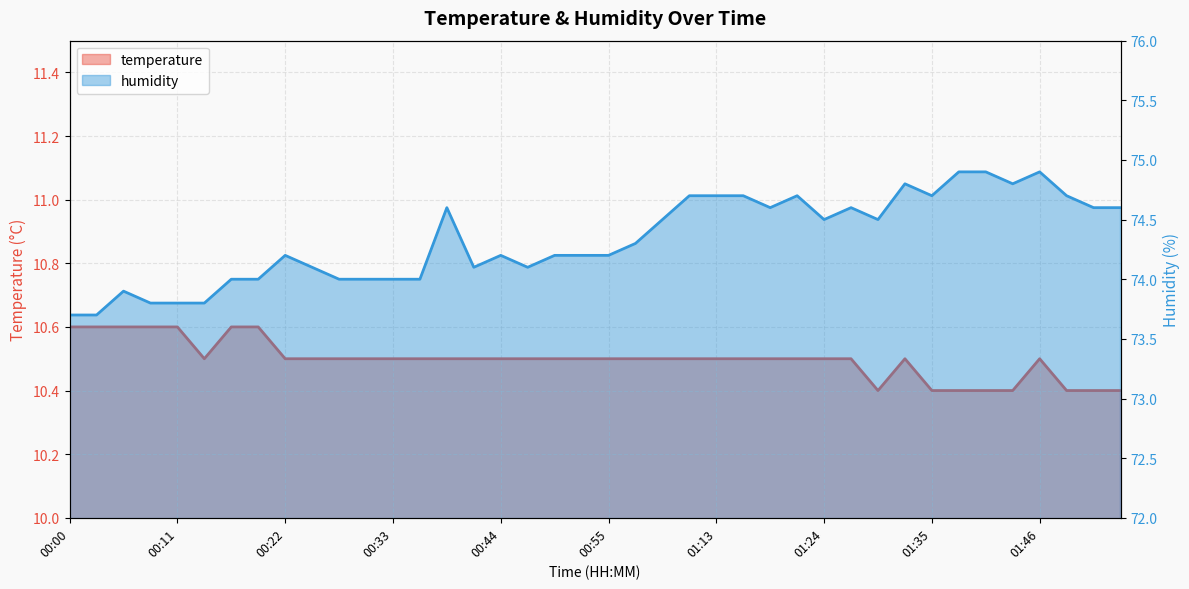

Reading left to right, list all the values displayed in this chart.

temperature: 00:00=10.6	00:03=10.6	00:06=10.6	00:09=10.6	00:11=10.6	00:14=10.5	00:17=10.6	00:20=10.6	00:22=10.5	00:25=10.5	00:28=10.5	00:31=10.5	00:33=10.5	00:36=10.5	00:39=10.5	00:42=10.5	00:44=10.5	00:47=10.5	00:50=10.5	00:53=10.5	00:55=10.5	00:58=10.5	01:01=10.5	01:10=10.5	01:13=10.5	01:15=10.5	01:18=10.5	01:21=10.5	01:24=10.5	01:27=10.5	01:30=10.4	01:32=10.5	01:35=10.4	01:38=10.4	01:41=10.4	01:44=10.4	01:46=10.5	01:50=10.4	01:56=10.4	01:58=10.4
humidity: 00:00=73.7	00:03=73.7	00:06=73.9	00:09=73.8	00:11=73.8	00:14=73.8	00:17=74.0	00:20=74.0	00:22=74.2	00:25=74.1	00:28=74.0	00:31=74.0	00:33=74.0	00:36=74.0	00:39=74.6	00:42=74.1	00:44=74.2	00:47=74.1	00:50=74.2	00:53=74.2	00:55=74.2	00:58=74.3	01:01=74.5	01:10=74.7	01:13=74.7	01:15=74.7	01:18=74.6	01:21=74.7	01:24=74.5	01:27=74.6	01:30=74.5	01:32=74.8	01:35=74.7	01:38=74.9	01:41=74.9	01:44=74.8	01:46=74.9	01:50=74.7	01:56=74.6	01:58=74.6